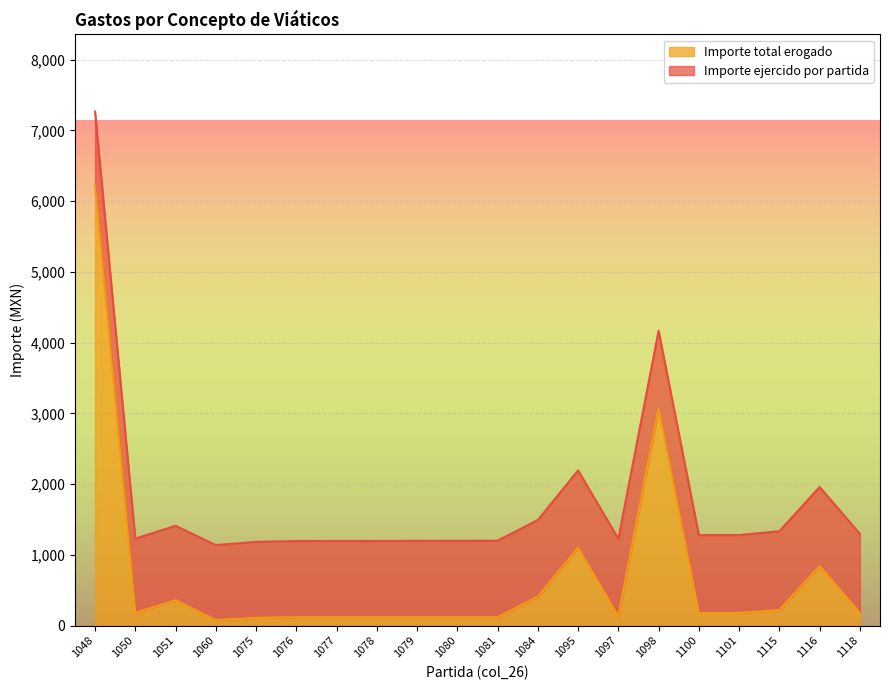

How many points are lower than both their immediate neighbors (excluding endpoints)?

3